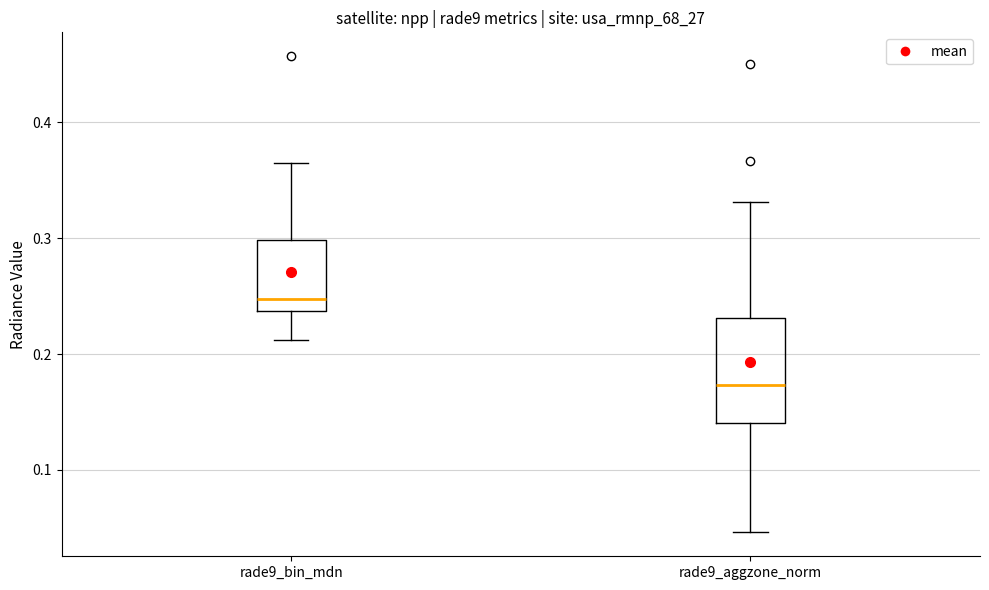

Reading left to right, transcribe this box plot: for each box, give where its median line is, the range the box spans, and where its two whiskers end, as read against the y-axis. The values are not printed on the chart, so give them approximately, as read against the axis.

rade9_bin_mdn: median 0.25, box 0.24 to 0.30, whiskers 0.21 to 0.36
rade9_aggzone_norm: median 0.17, box 0.14 to 0.23, whiskers 0.05 to 0.33